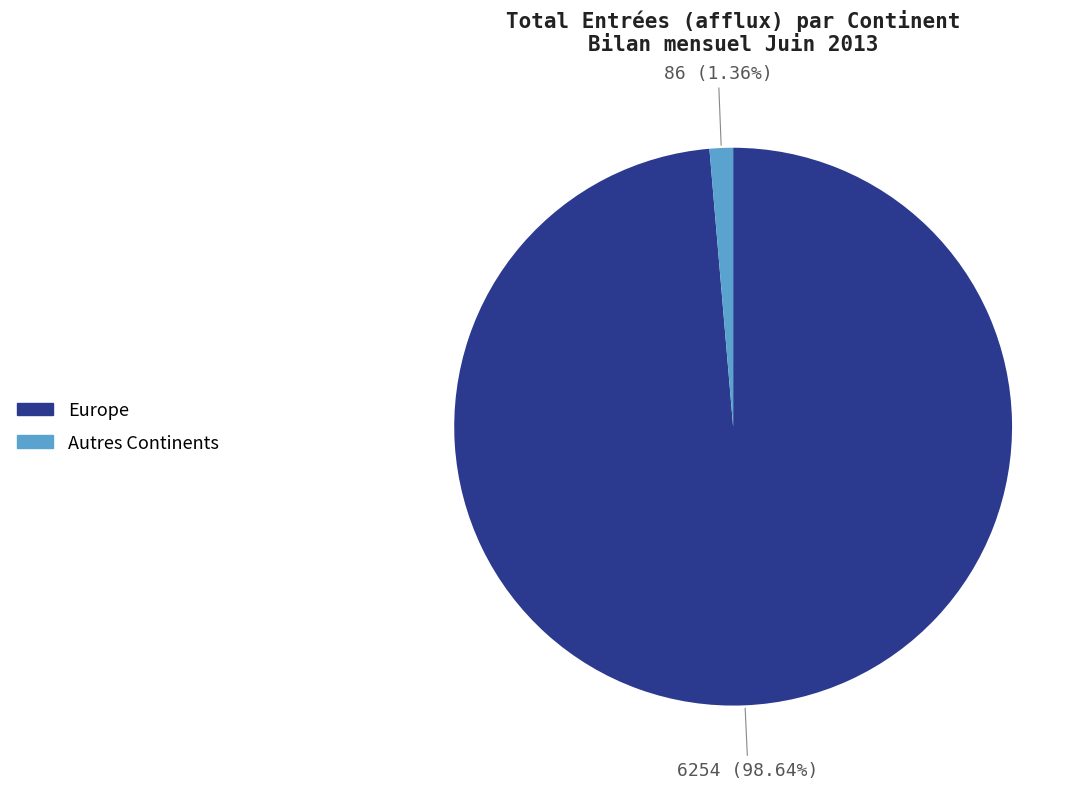

To the nearest percent, what is the difference between the largest and smallest slice percentages?

97%